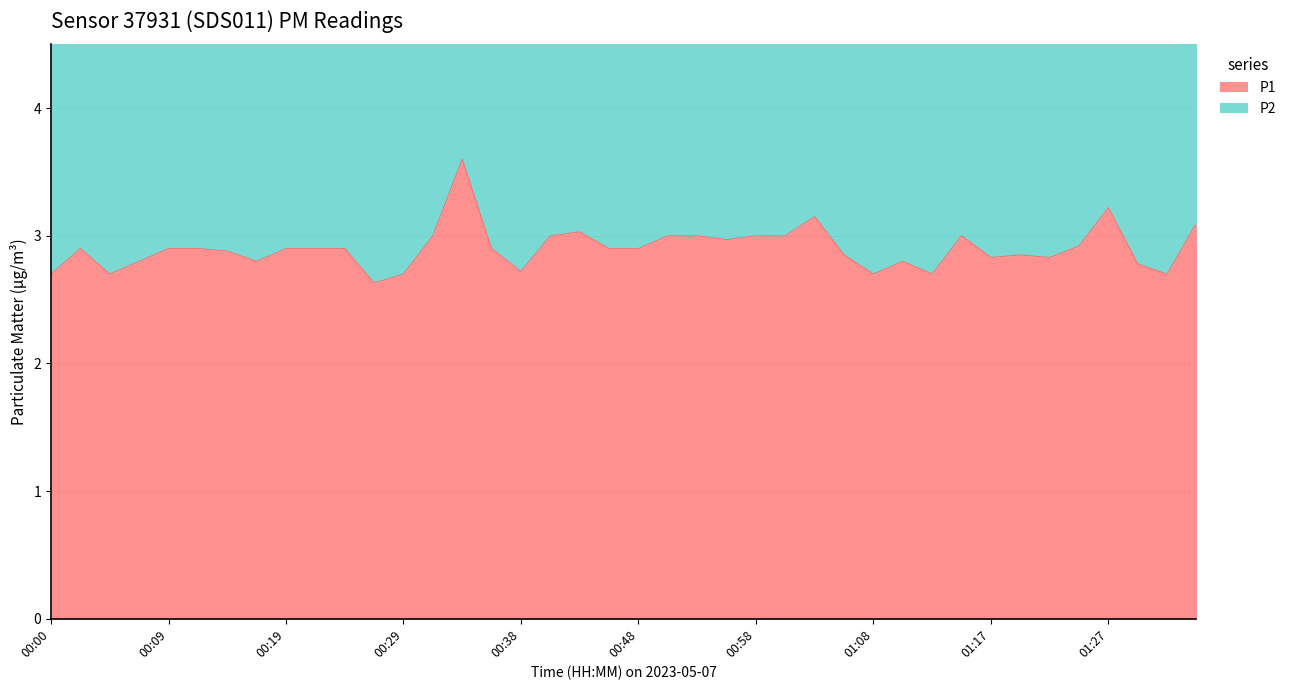

True or false: P1 and P2 intersect in this chart.

False